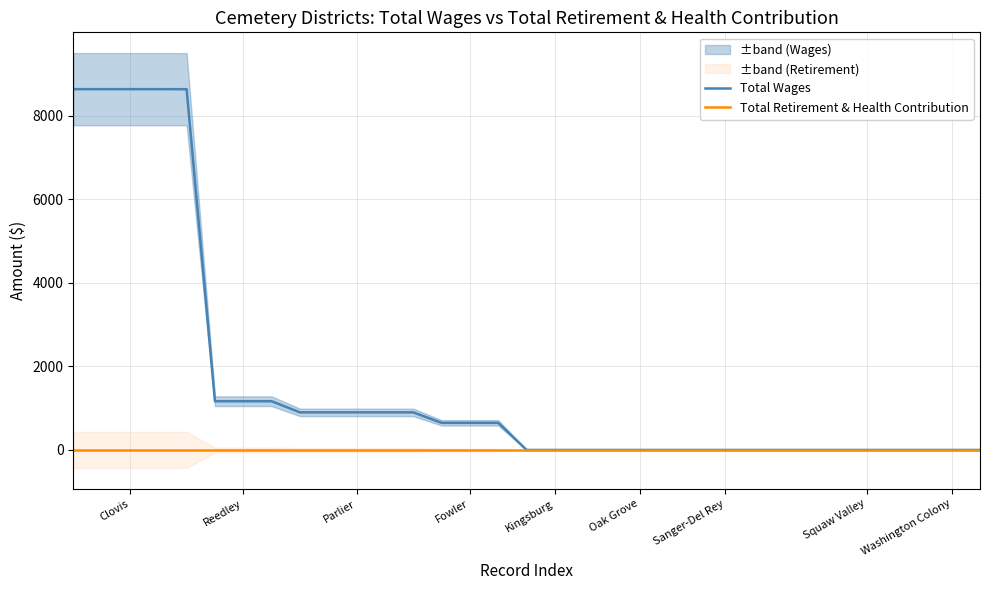

True or false: Total Wages and Total Retirement & Health Contribution intersect in this chart.

False